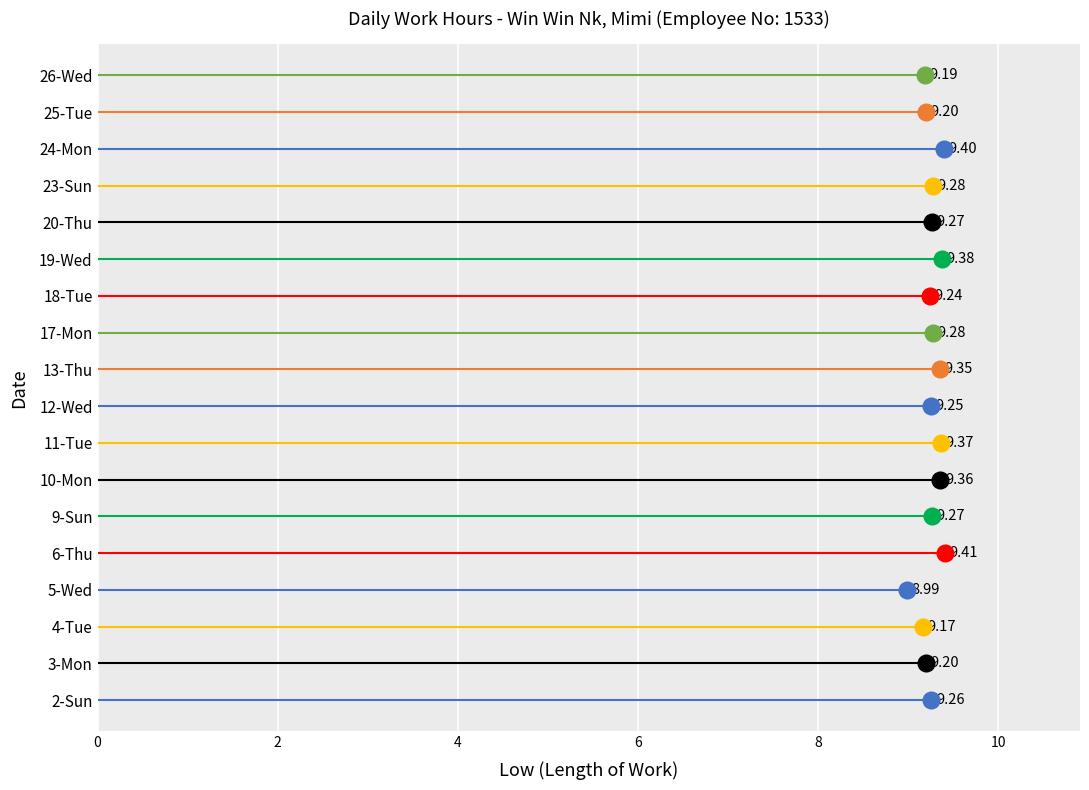

The value at 4-Tue is 9.2. True or false?

True